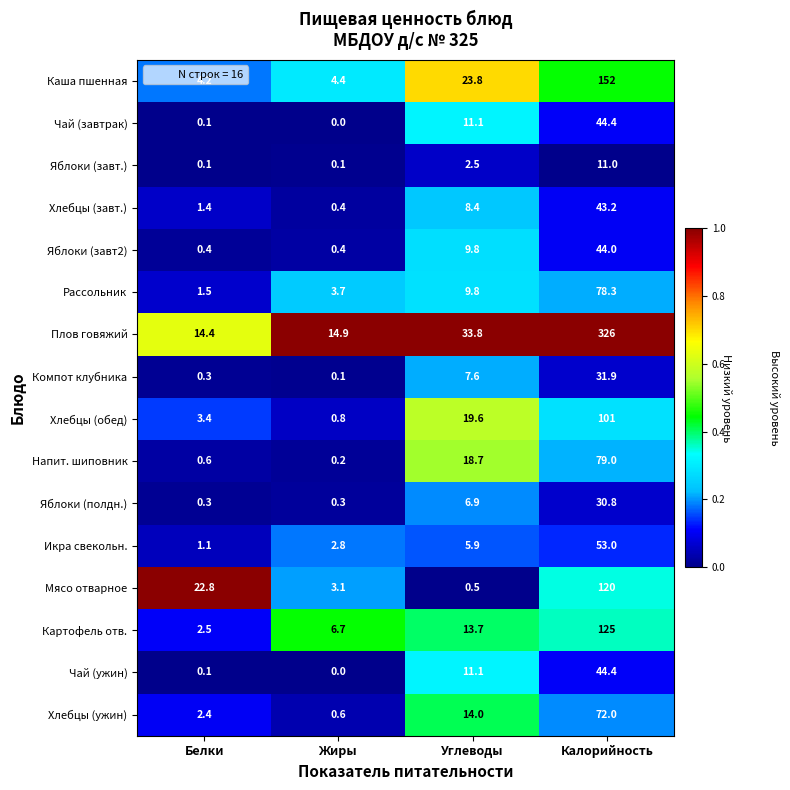

The value of Картофель отв. at Калорийность is 44.7. True or false?

False